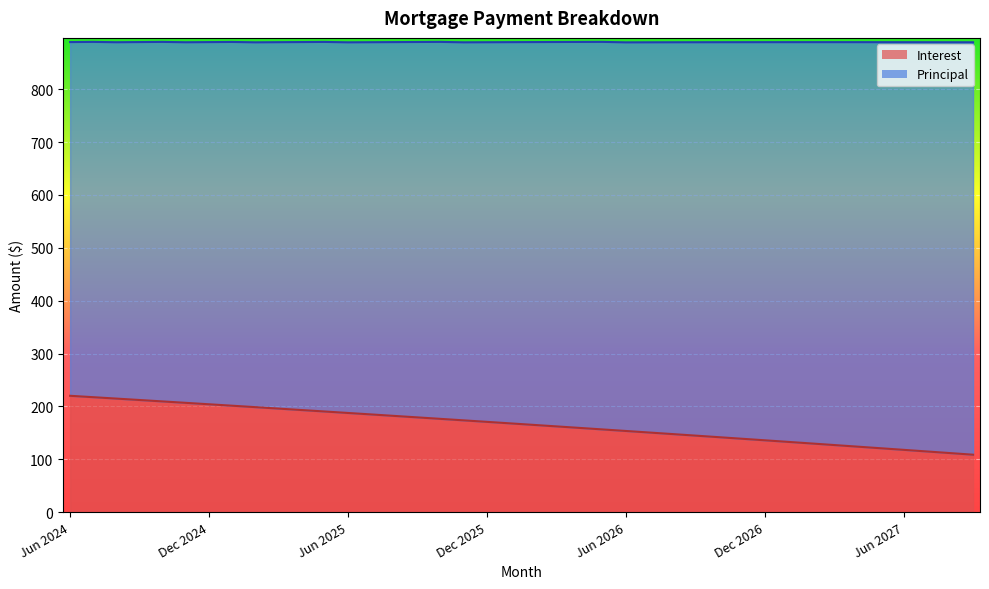

List the labels in order of value, smallest first.

Sep 2027, Aug 2027, Jul 2027, Jun 2027, May 2027, Apr 2027, Mar 2027, Feb 2027, Jan 2027, Dec 2026, Nov 2026, Oct 2026, Sep 2026, Aug 2026, Jul 2026, Jun 2026, May 2026, Apr 2026, Mar 2026, Feb 2026, Jan 2026, Dec 2025, Nov 2025, Oct 2025, Sep 2025, Aug 2025, Jul 2025, Jun 2025, May 2025, Apr 2025, Mar 2025, Feb 2025, Jan 2025, Dec 2024, Nov 2024, Oct 2024, Sep 2024, Aug 2024, Jul 2024, Jun 2024